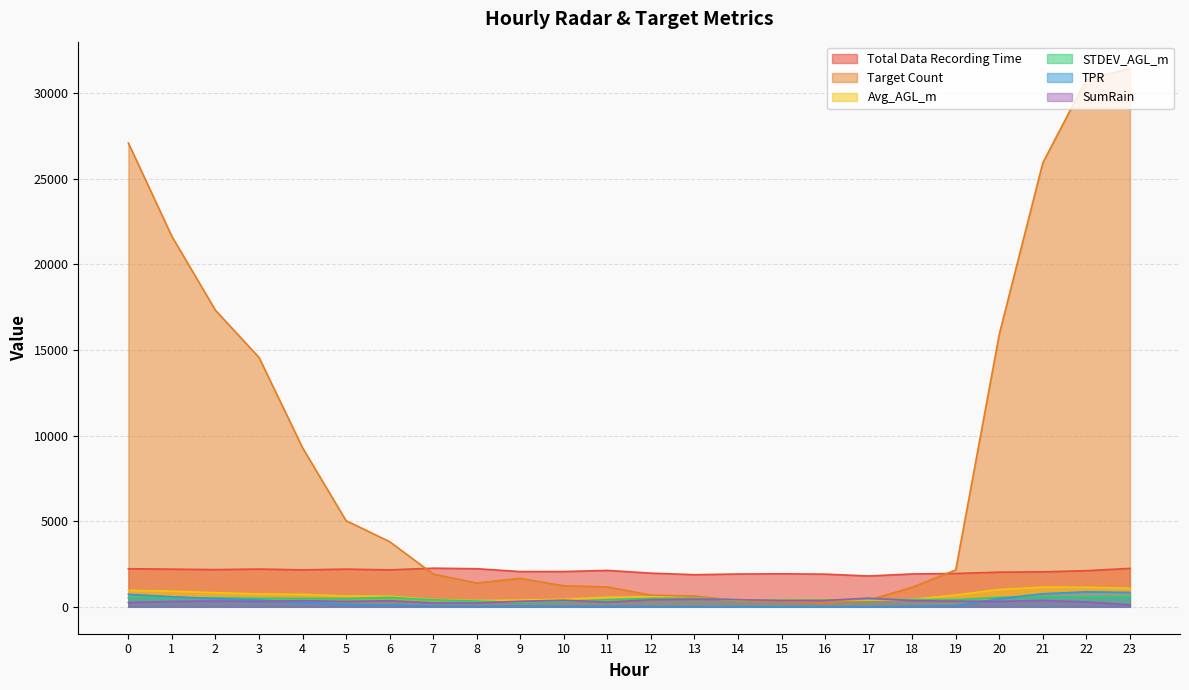

What is the average value of the STDEV_AGL_m series?

463.8